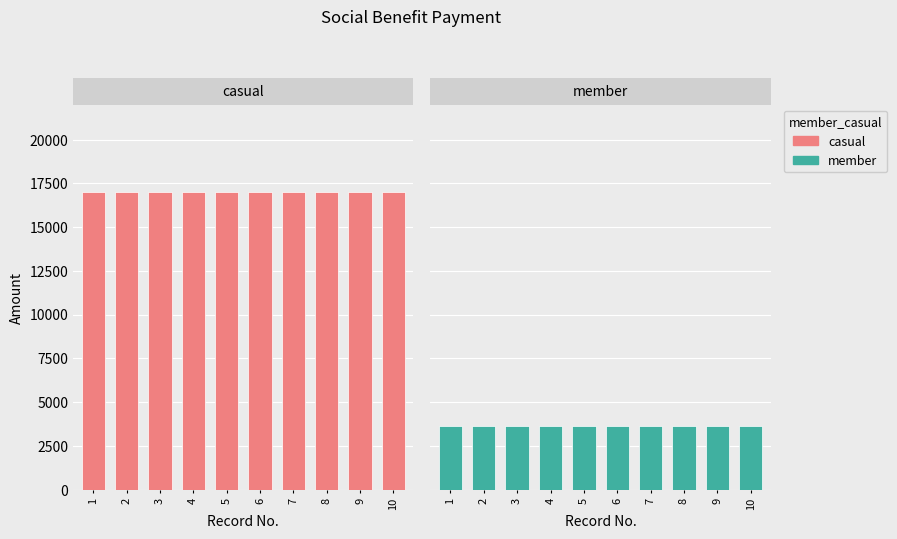

How many bars are there in total?

20